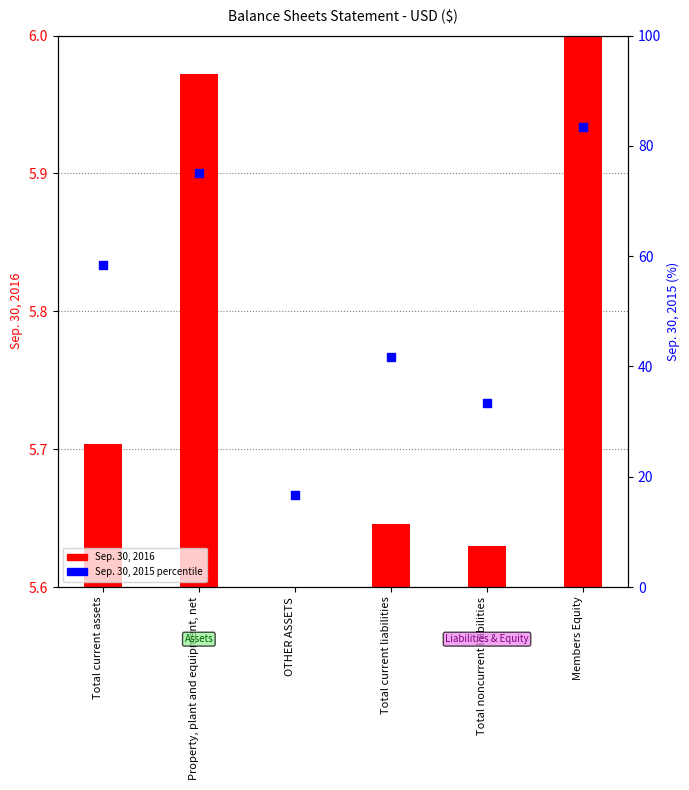

Which has a higher value, Total current liabilities or Property, plant and equipment, net?

Property, plant and equipment, net